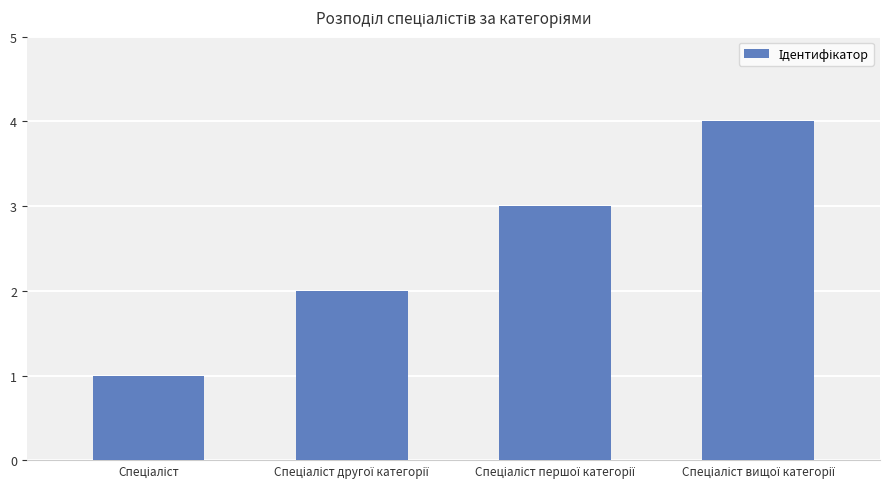

What is the sum of all values?

10